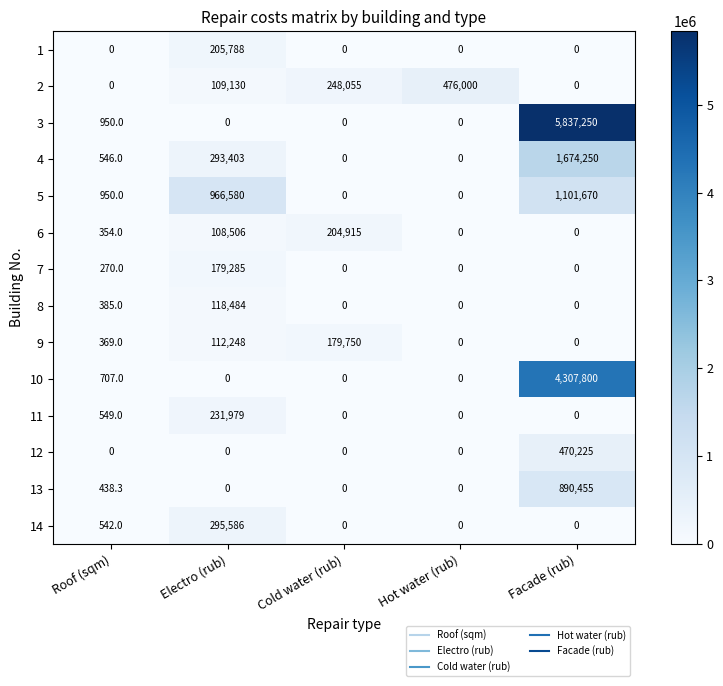

What is the difference between the maximum and second lowest values in the 1 series?

205788.0